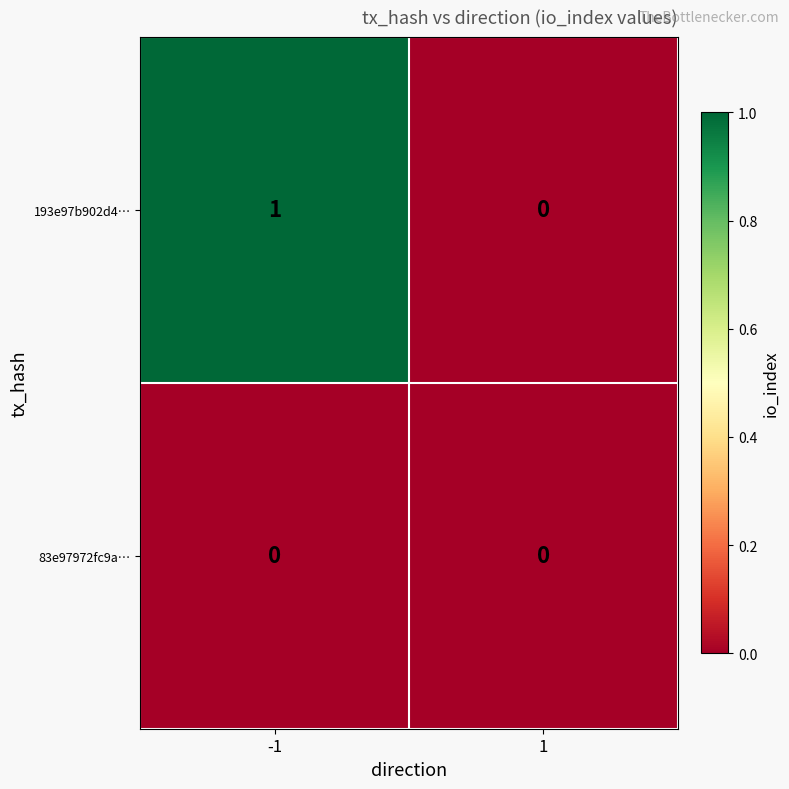

Which category has the highest value across all series?

-1